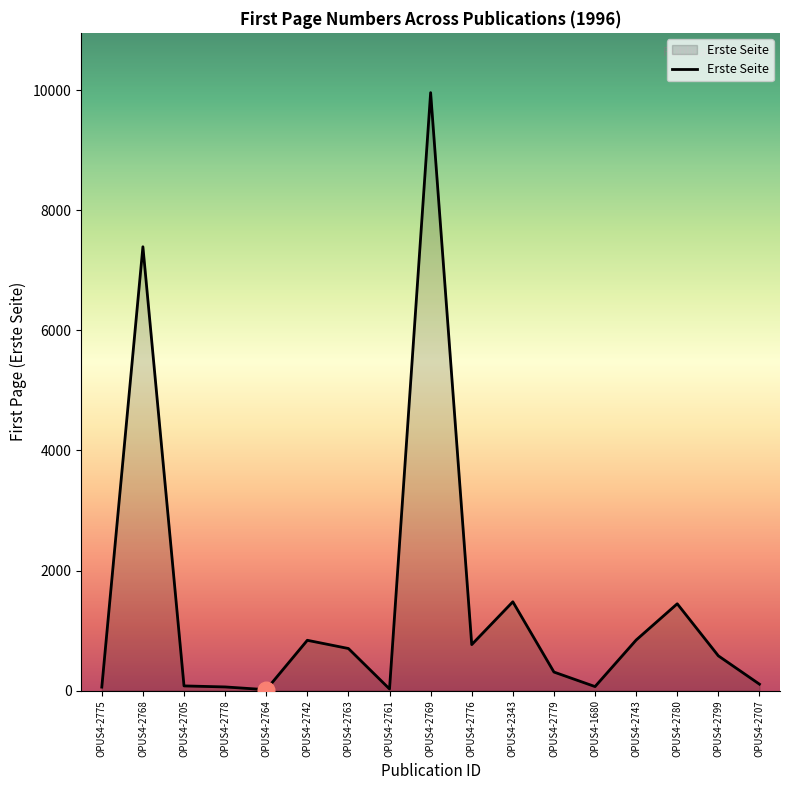

Where is the data nearest to the value 4987?

OPUS4-2768